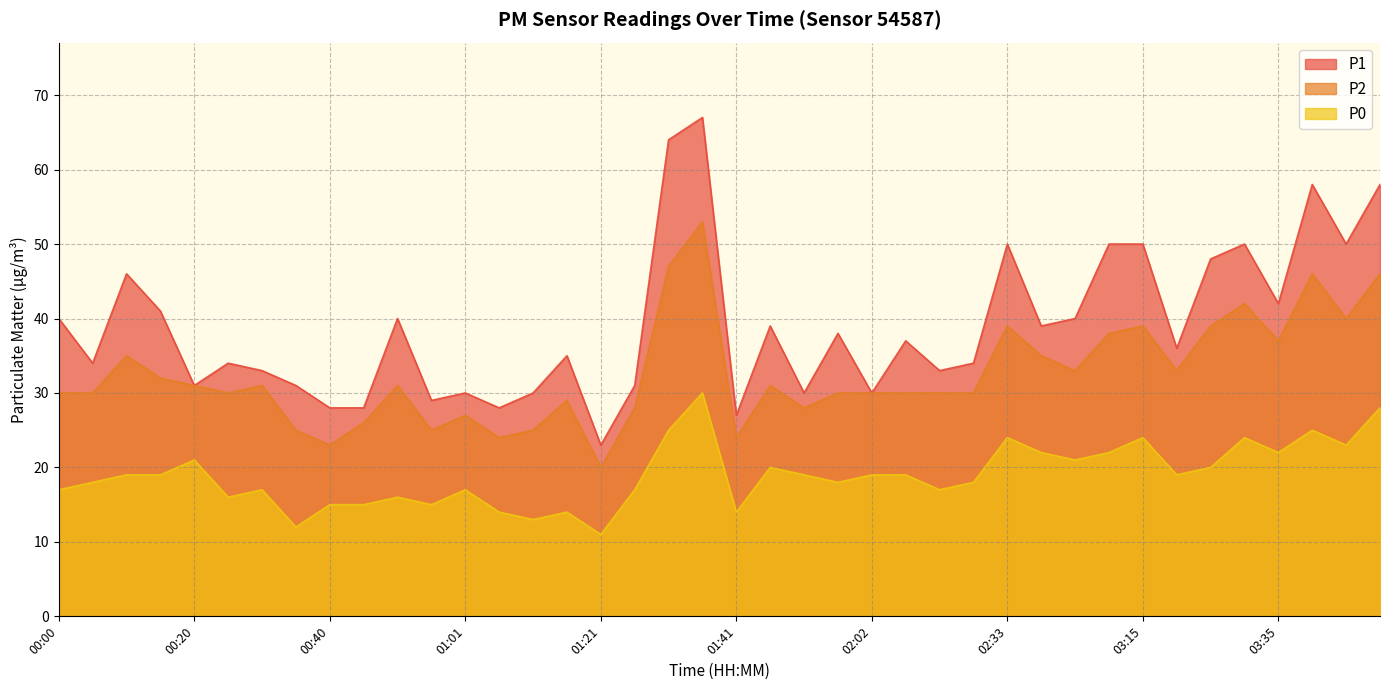

What is the difference between the maximum and minimum values in the P2 series?

33